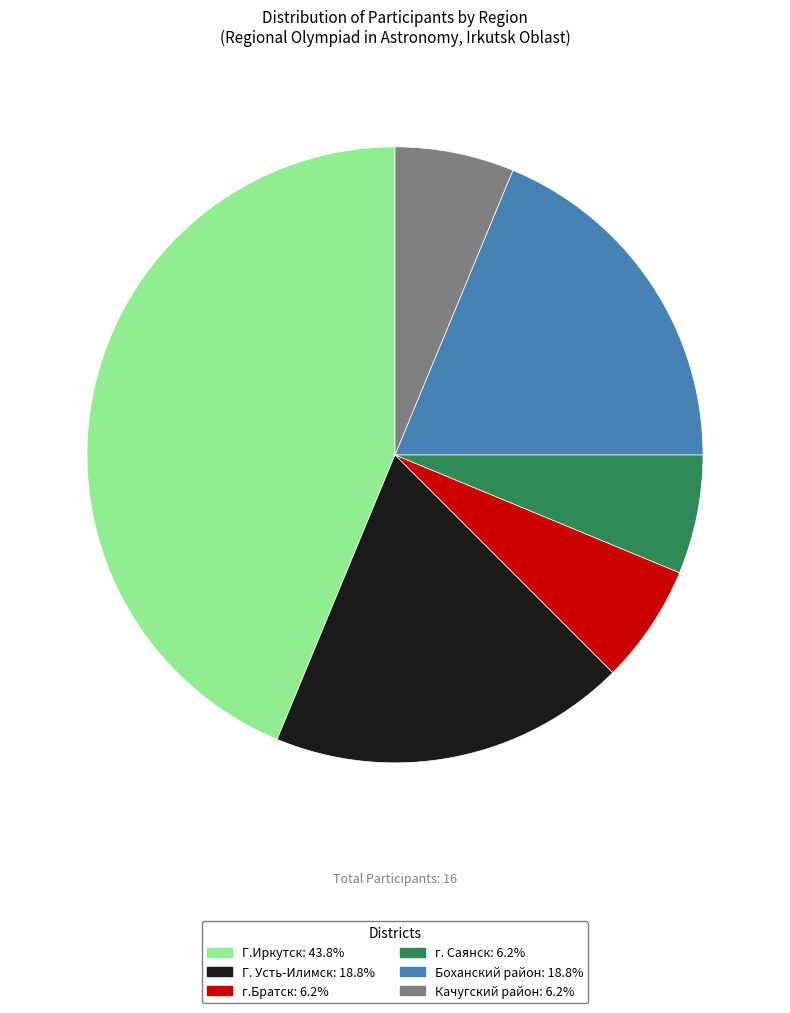

How many slices are in this pie chart?

6